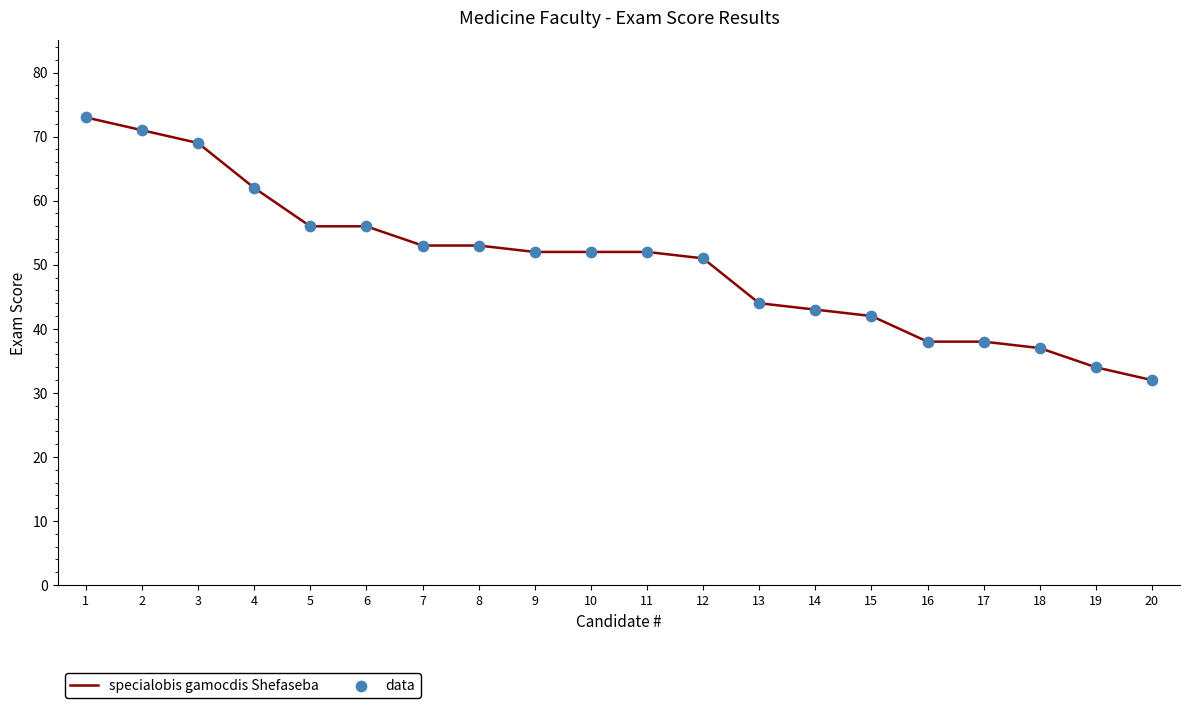

Between 16 and 4, which is larger?

4